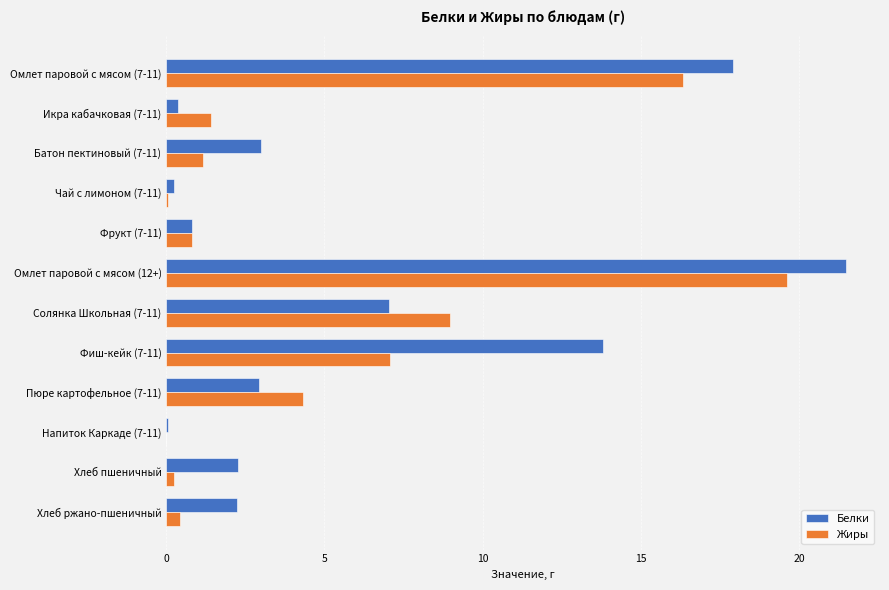

How many data points in Жиры are above 1?

7